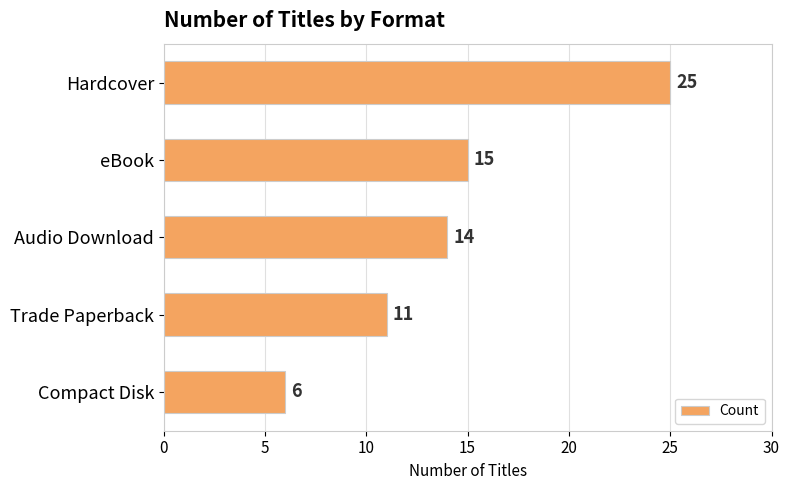

The value at eBook is 15. True or false?

True